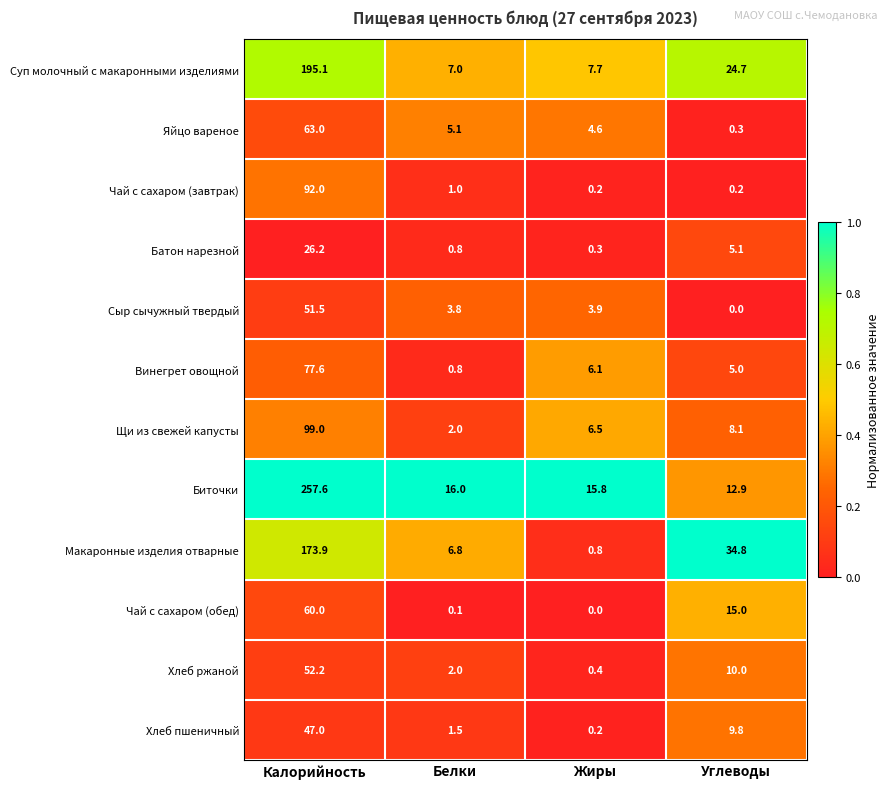

What is the sum of all Сыр сычужный твердый values?

59.2